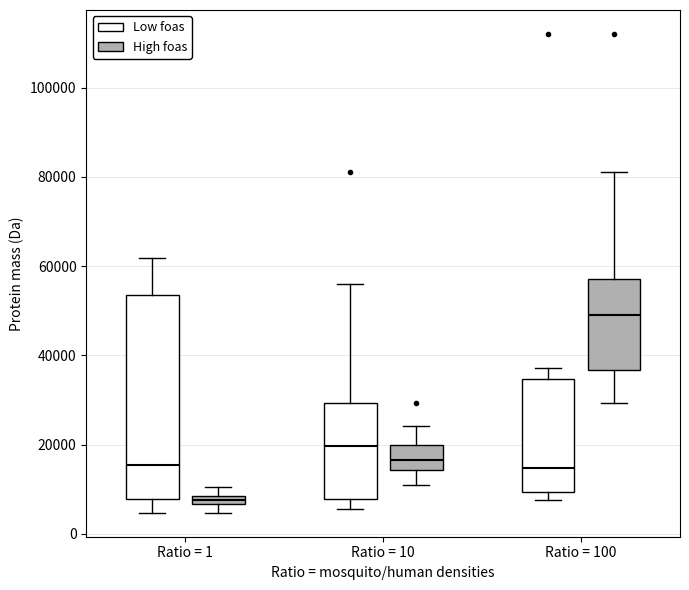

Where does the lower whisker of the box for Ratio = 100 (High foas) end on the y-axis? The values are not printed on the chart, so give them approximately, as read against the axis.

30000